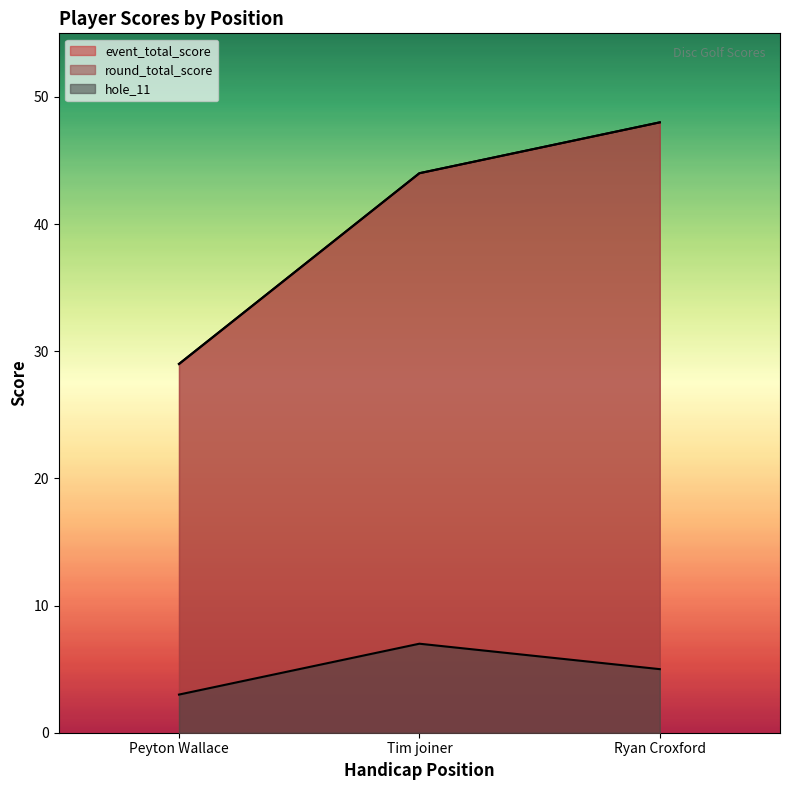

What is the value of the event_total_score point at the 2nd from the left?

44